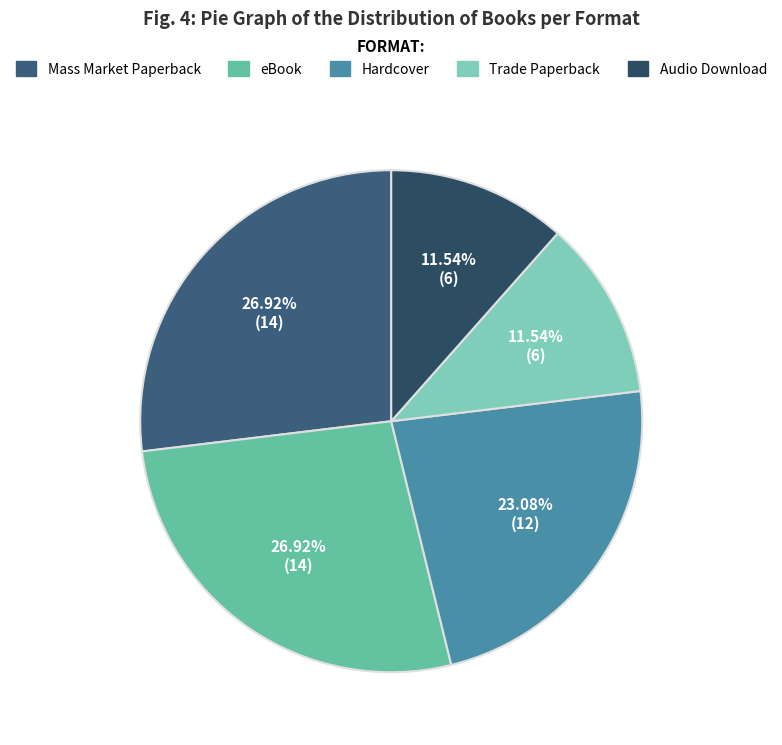

Does any single category account for the majority?

No